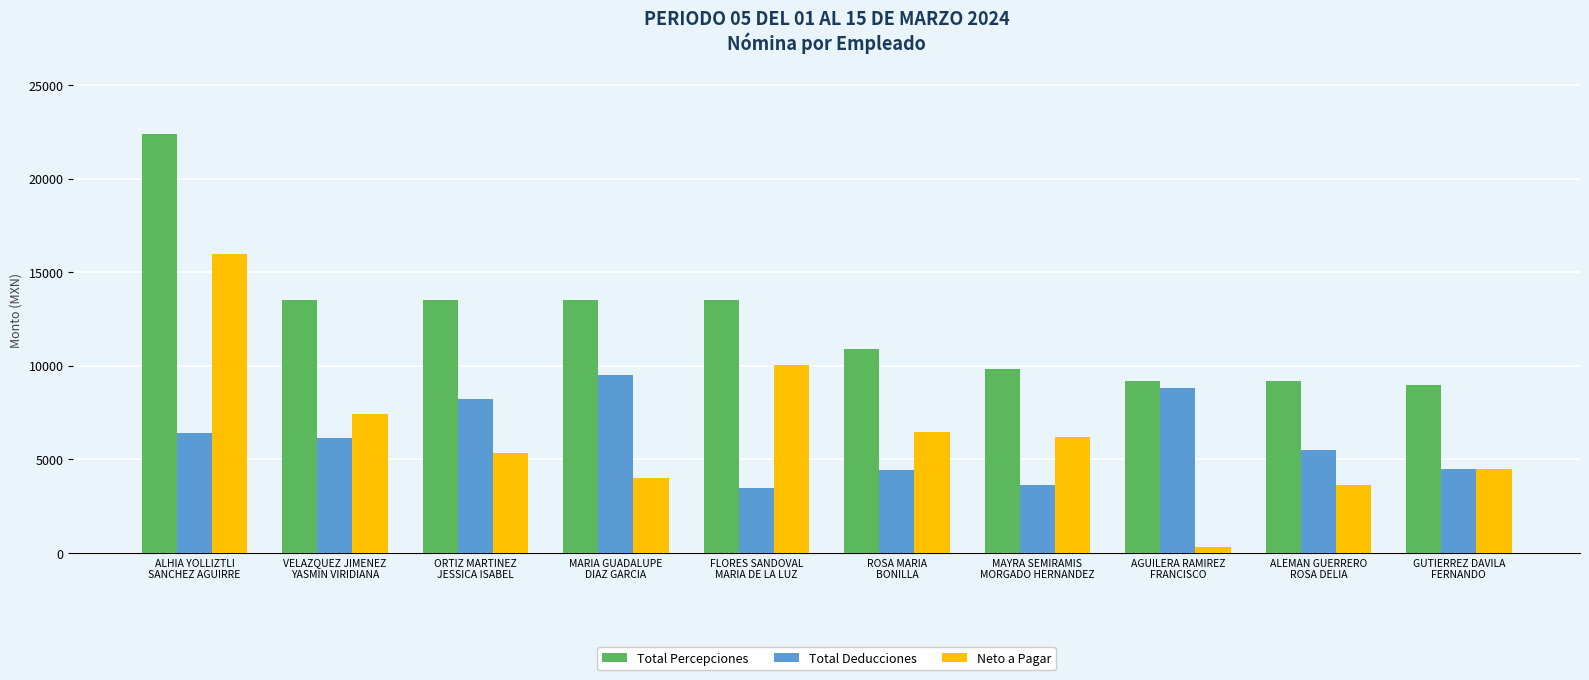

What is the total value across all series at MAYRA SEMIRAMIS
MORGADO HERNANDEZ?

19692.7